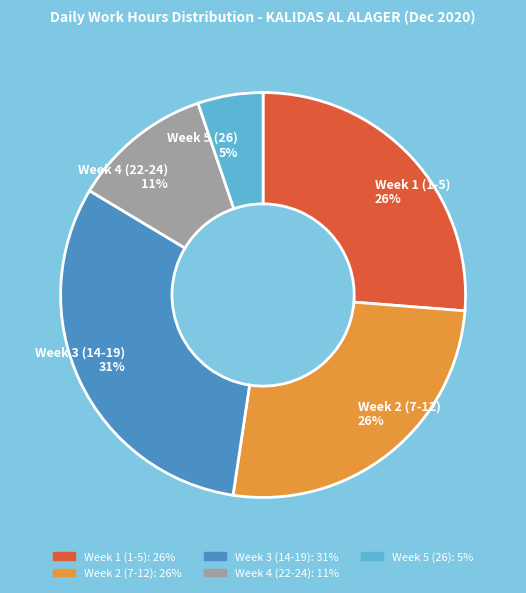

How many slices are in this pie chart?

5